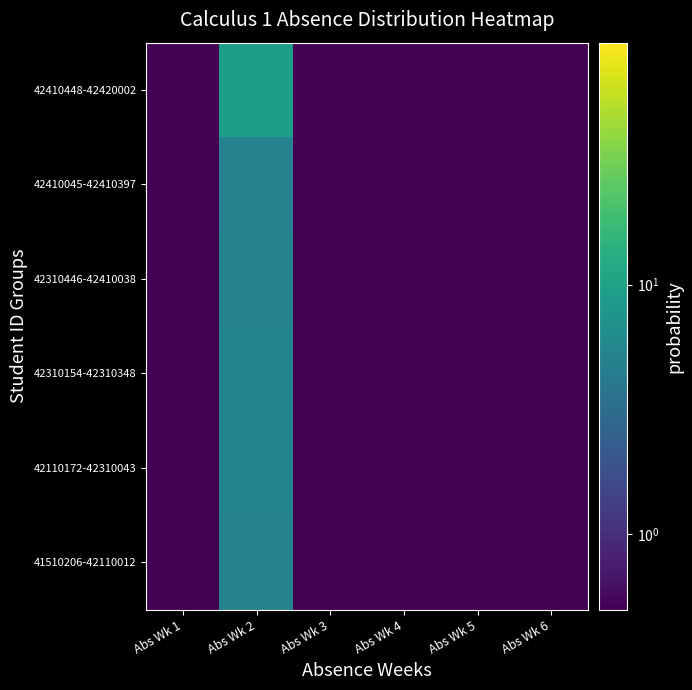

Rank the series by their maximum value, from lowest to highest.

42410045-42410397, 41510206-42110012, 42310446-42410038, 42110172-42310043, 42310154-42310348, 42410448-42420002